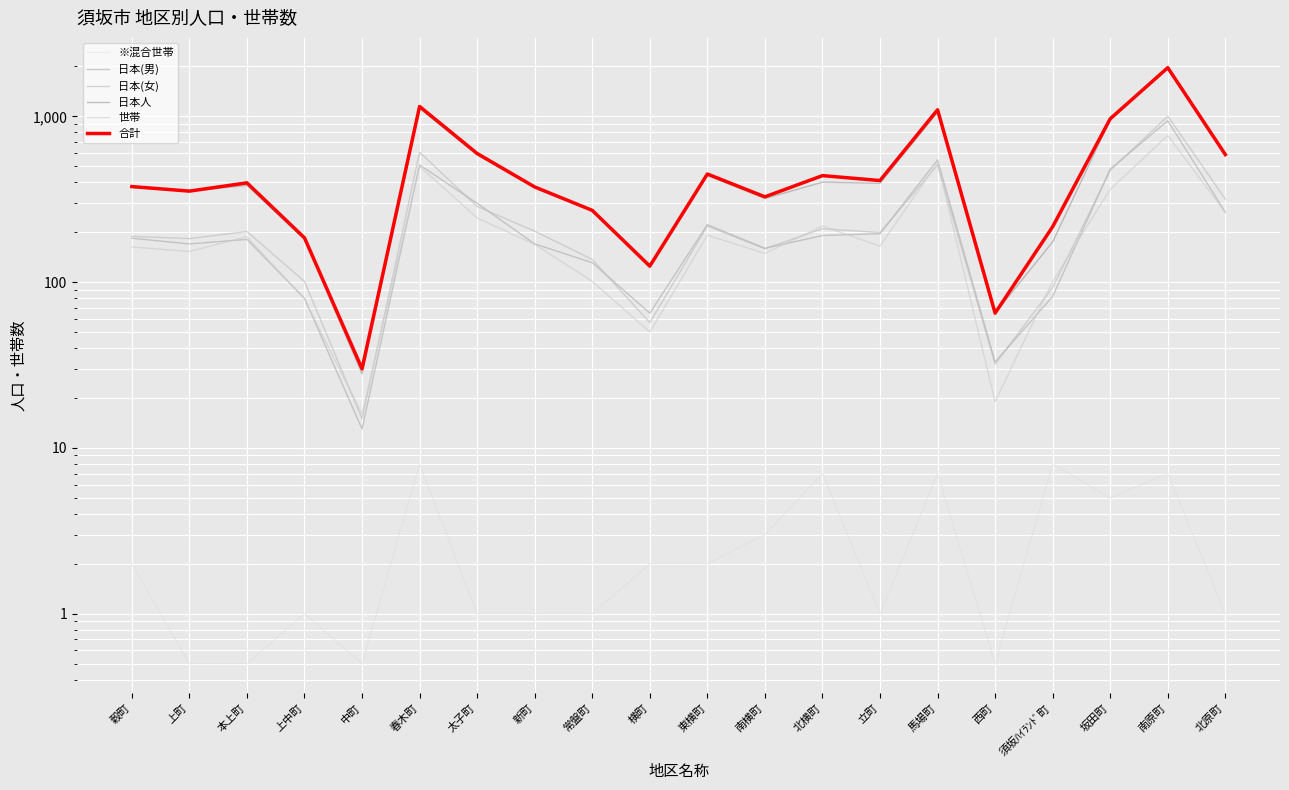

Is this an area chart (filled region under the line)?

No